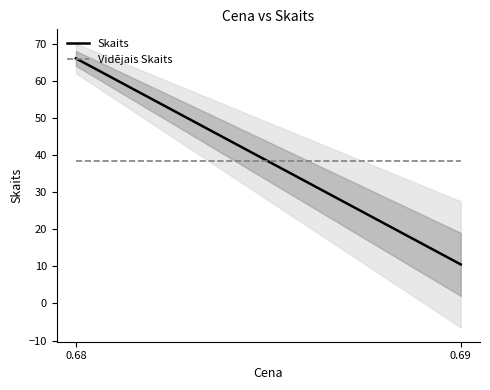

At which category is the sum across all series the highest?

0.68